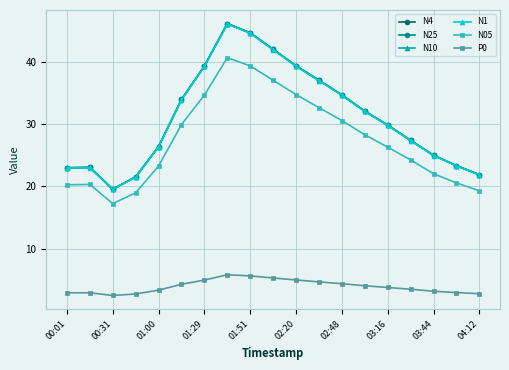

True or false: P0 and N4 cross at least once.

False